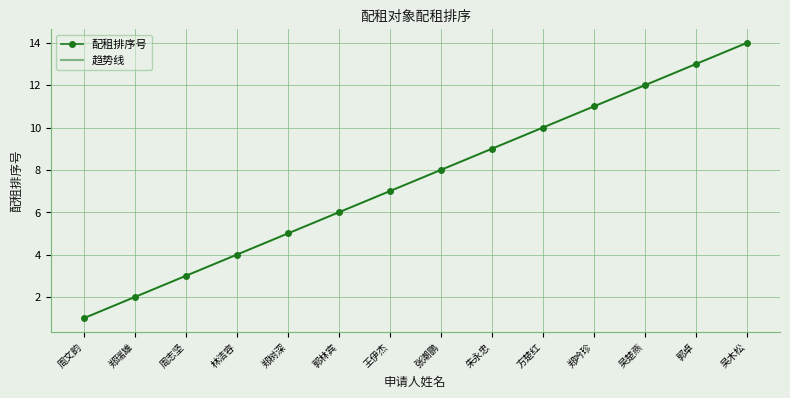

Is it true that 趋势线 equals 14.0 at 吴木松?

True